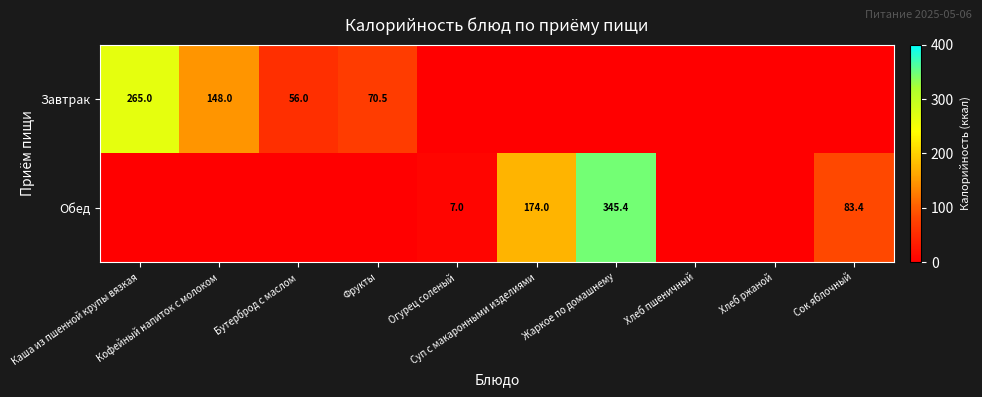

At which label is Завтрак closest to 132?

Кофейный напиток с молоком